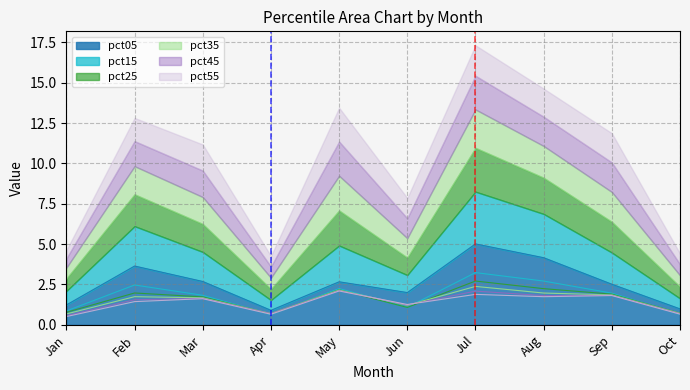

At which category does pct15 reach its first local valley?

Apr